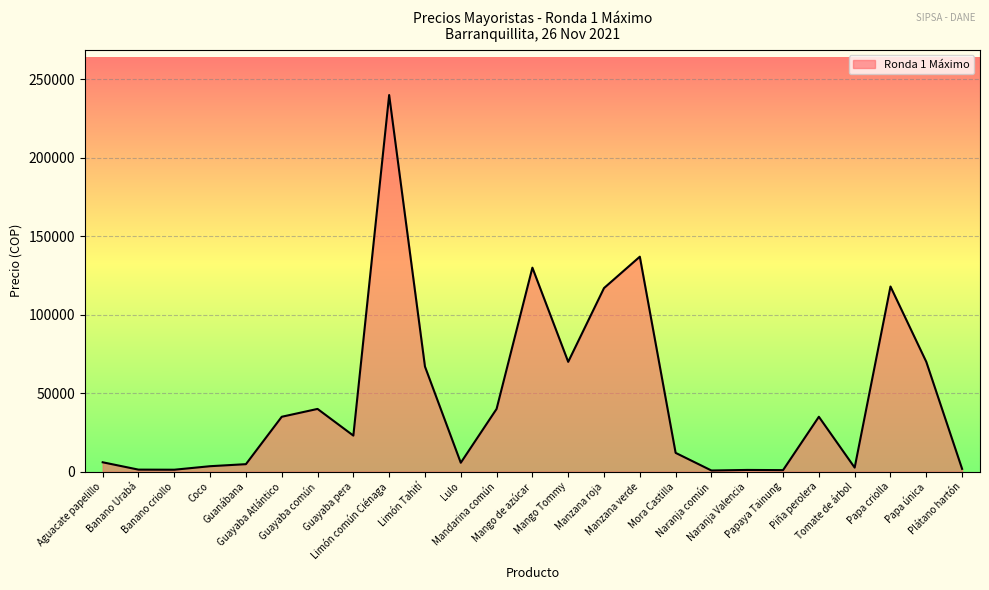

How many categories are shown in the chart?

25